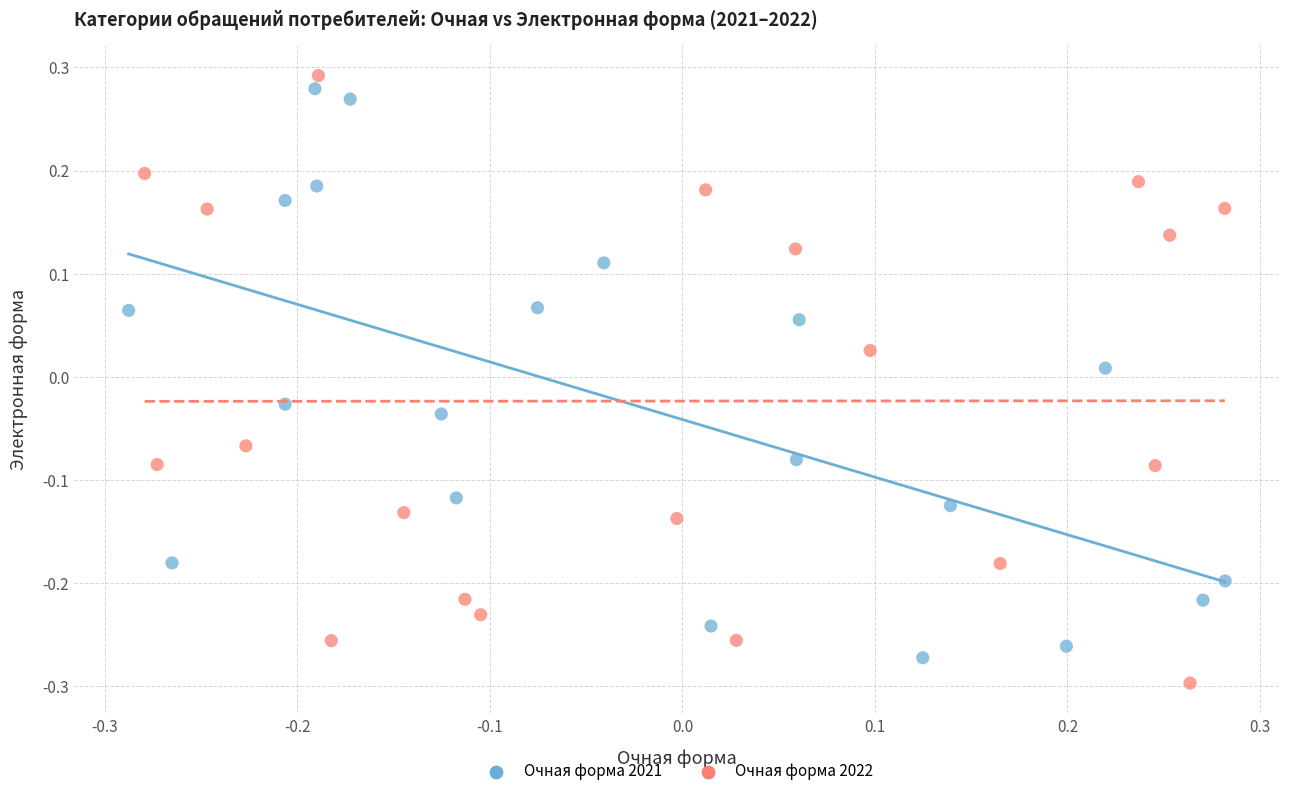

Which series contains the highest Y value?

Очная форма 2022